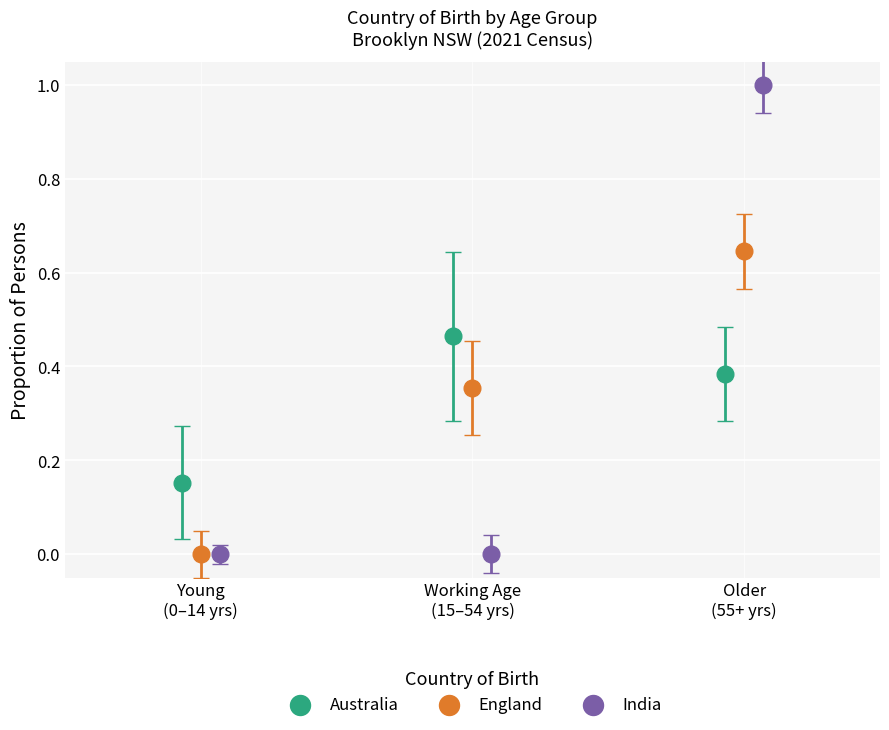

Which series has the largest Y range (max minus min)?

India